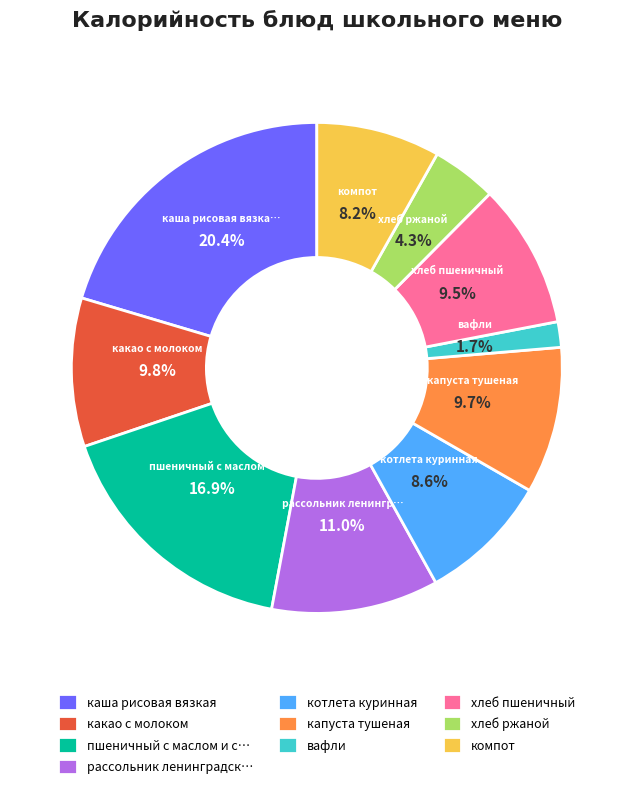

Count the number of slices in the pie.

10